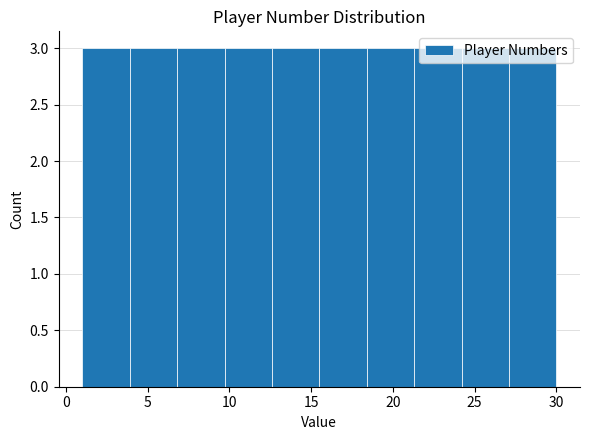

How tall is the bar that spans 6.8 to 9.7 on the x-axis? Neither the bar edges nor the heights are printed on the chart, so give them approximately, as read against the axes.

3